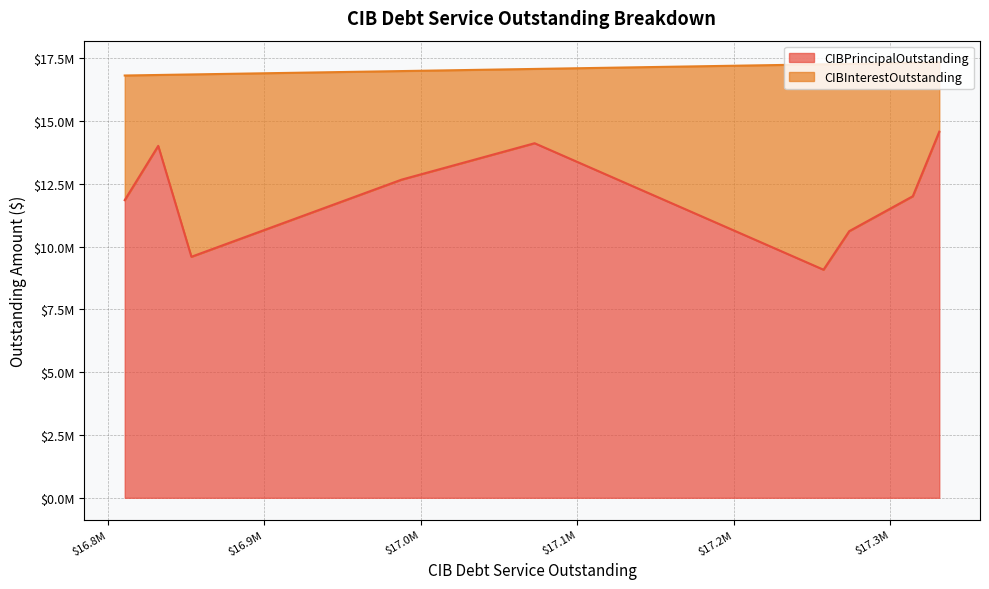

Which series has the largest total across all categories?

CIBPrincipalOutstanding